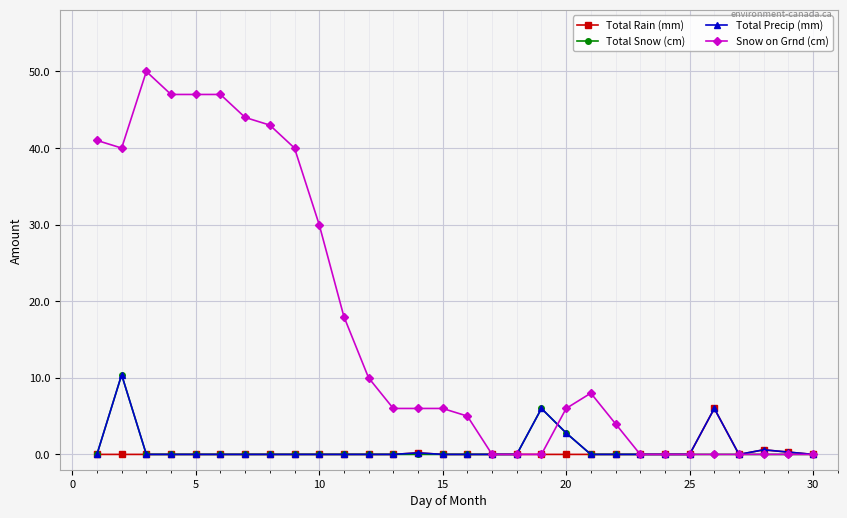

How many lines are shown in the chart?

4